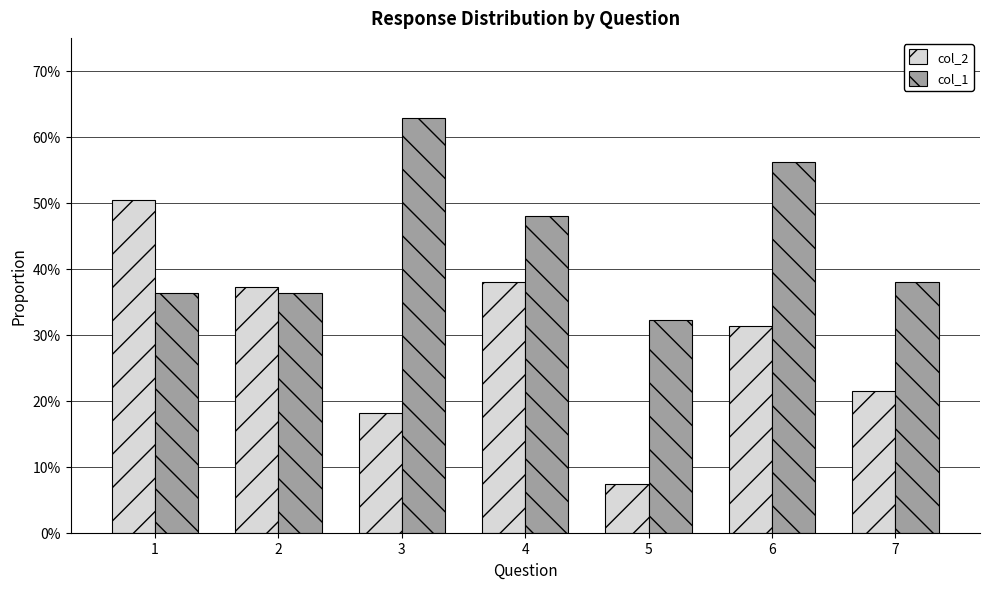

What is the maximum value shown in the chart?

0.6